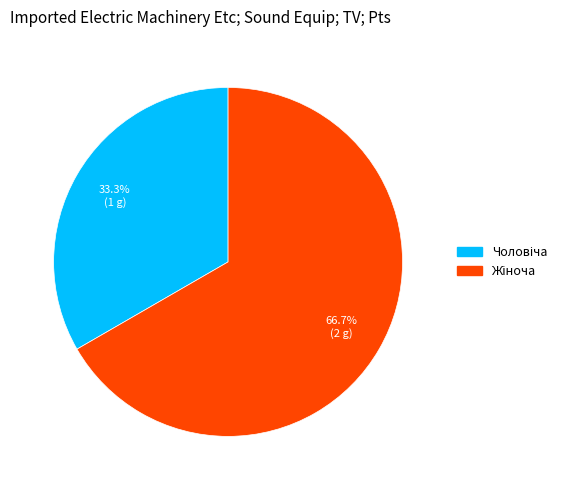

Is there a majority slice in this chart?

Yes